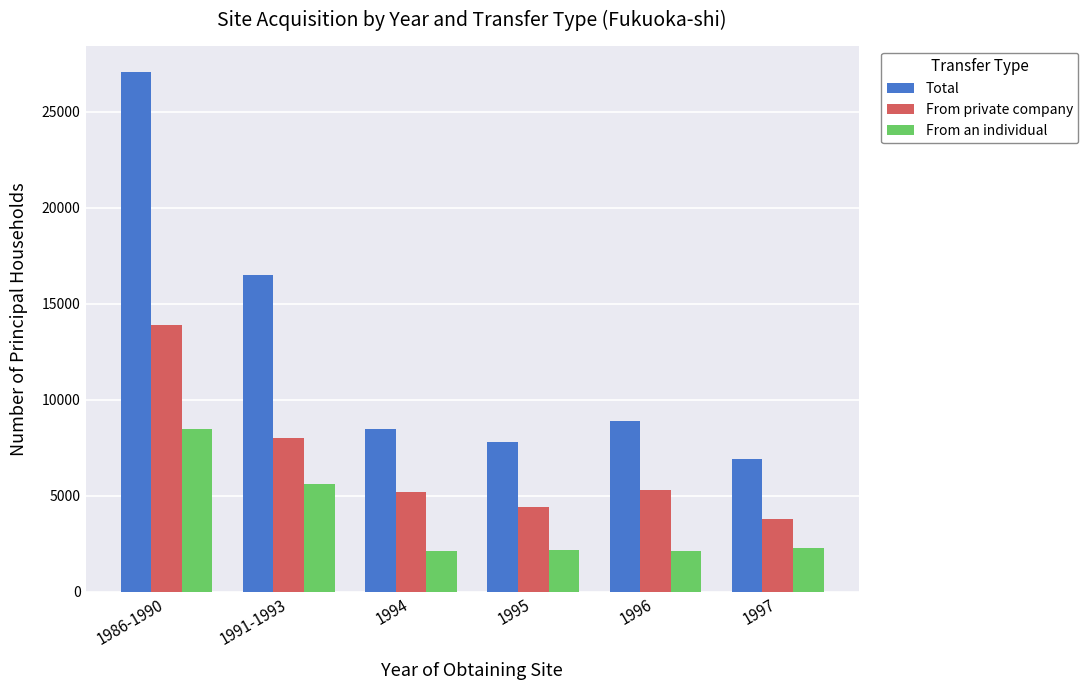

Which series has the largest range (max minus min)?

Total